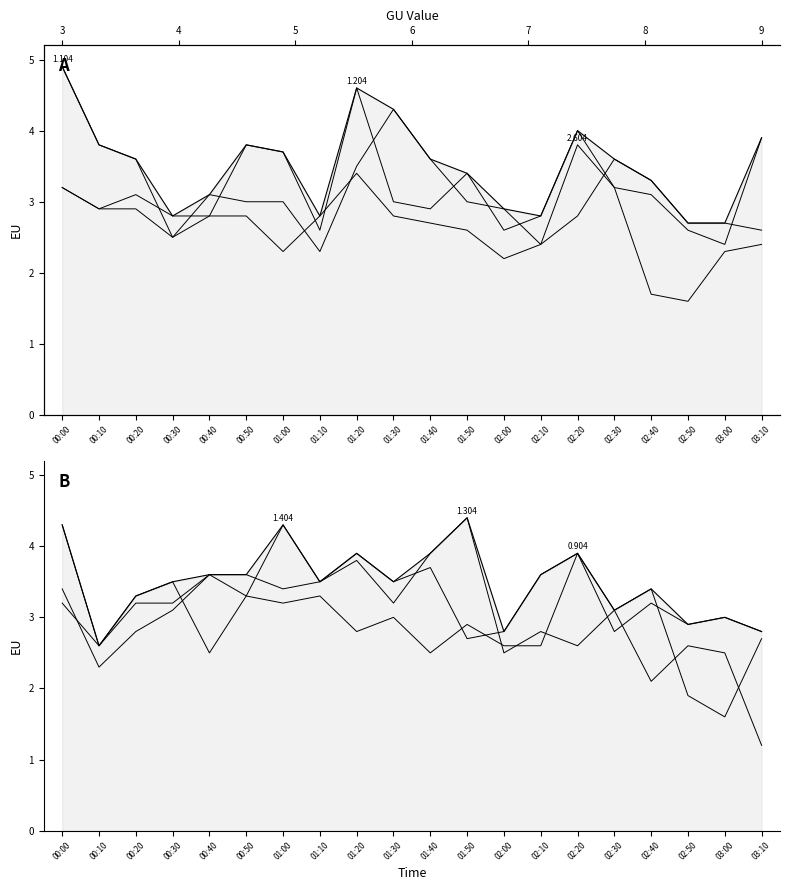

True or false: Panel A and Panel B cross at least once.

True